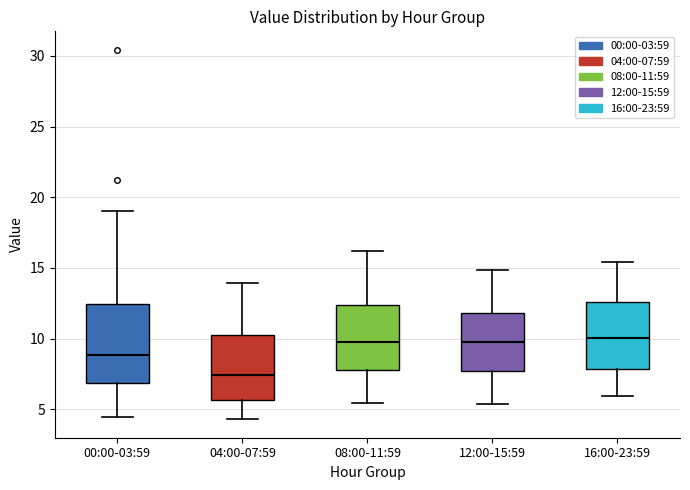

Reading left to right, transcribe this box plot: for each box, give where its median line is, the range the box spans, and where its two whiskers end, as read against the y-axis. The values are not printed on the chart, so give them approximately, as read against the axis.

00:00-03:59: median 9.0, box 7.0 to 12.5, whiskers 4.5 to 19.0
04:00-07:59: median 7.5, box 5.5 to 10.5, whiskers 4.5 to 14.0
08:00-11:59: median 10.0, box 8.0 to 12.5, whiskers 5.5 to 16.0
12:00-15:59: median 10.0, box 7.5 to 12.0, whiskers 5.5 to 15.0
16:00-23:59: median 10.0, box 8.0 to 12.5, whiskers 6.0 to 15.5